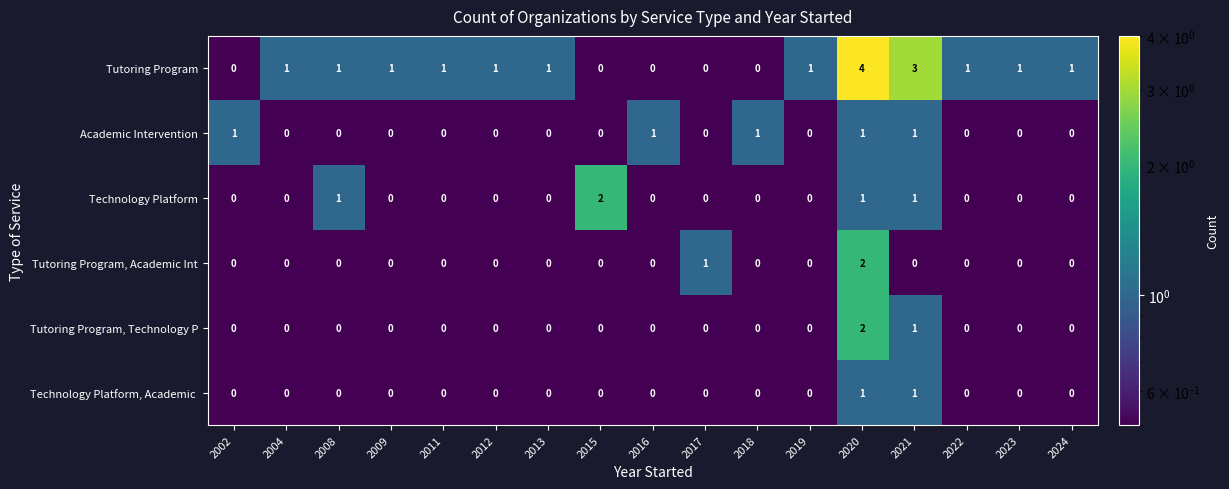

How many data points in Tutoring Program, Technology P are above 0?

2